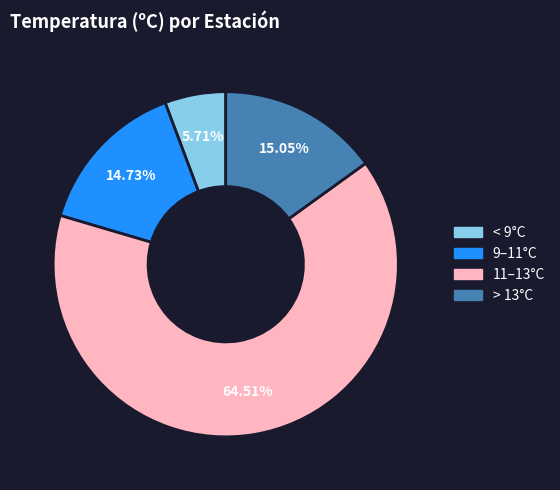

Is there any slice that represents more than half of the pie?

Yes